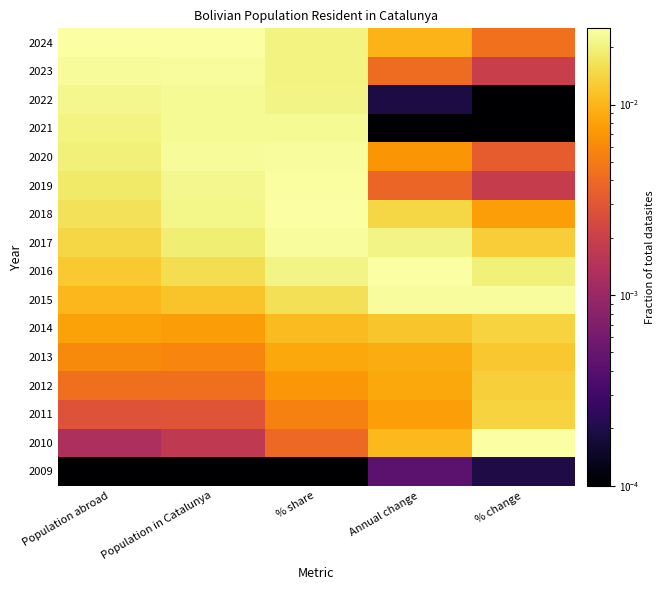

Reading left to right, what are all the values shown in this chart?

2024: Population abroad=0.0	Population in Catalunya=0.0	% share=0.0	Annual change=0.0	% change=0.0
2023: Population abroad=0.0	Population in Catalunya=0.0	% share=0.0	Annual change=0.0	% change=0.0
2022: Population abroad=0.0	Population in Catalunya=0.0	% share=0.0	Annual change=0.0	% change=0.0
2021: Population abroad=0.0	Population in Catalunya=0.0	% share=0.0	Annual change=0.0	% change=0.0
2020: Population abroad=0.0	Population in Catalunya=0.0	% share=0.0	Annual change=0.0	% change=0.0
2019: Population abroad=0.0	Population in Catalunya=0.0	% share=0.0	Annual change=0.0	% change=0.0
2018: Population abroad=0.0	Population in Catalunya=0.0	% share=0.0	Annual change=0.0	% change=0.0
2017: Population abroad=0.0	Population in Catalunya=0.0	% share=0.0	Annual change=0.0	% change=0.0
2016: Population abroad=0.0	Population in Catalunya=0.0	% share=0.0	Annual change=0.0	% change=0.0
2015: Population abroad=0.0	Population in Catalunya=0.0	% share=0.0	Annual change=0.0	% change=0.0
2014: Population abroad=0.0	Population in Catalunya=0.0	% share=0.0	Annual change=0.0	% change=0.0
2013: Population abroad=0.0	Population in Catalunya=0.0	% share=0.0	Annual change=0.0	% change=0.0
2012: Population abroad=0.0	Population in Catalunya=0.0	% share=0.0	Annual change=0.0	% change=0.0
2011: Population abroad=0.0	Population in Catalunya=0.0	% share=0.0	Annual change=0.0	% change=0.0
2010: Population abroad=0.0	Population in Catalunya=0.0	% share=0.0	Annual change=0.0	% change=0.0
2009: Population abroad=0.0	Population in Catalunya=0.0	% share=0.0	Annual change=0.0	% change=0.0